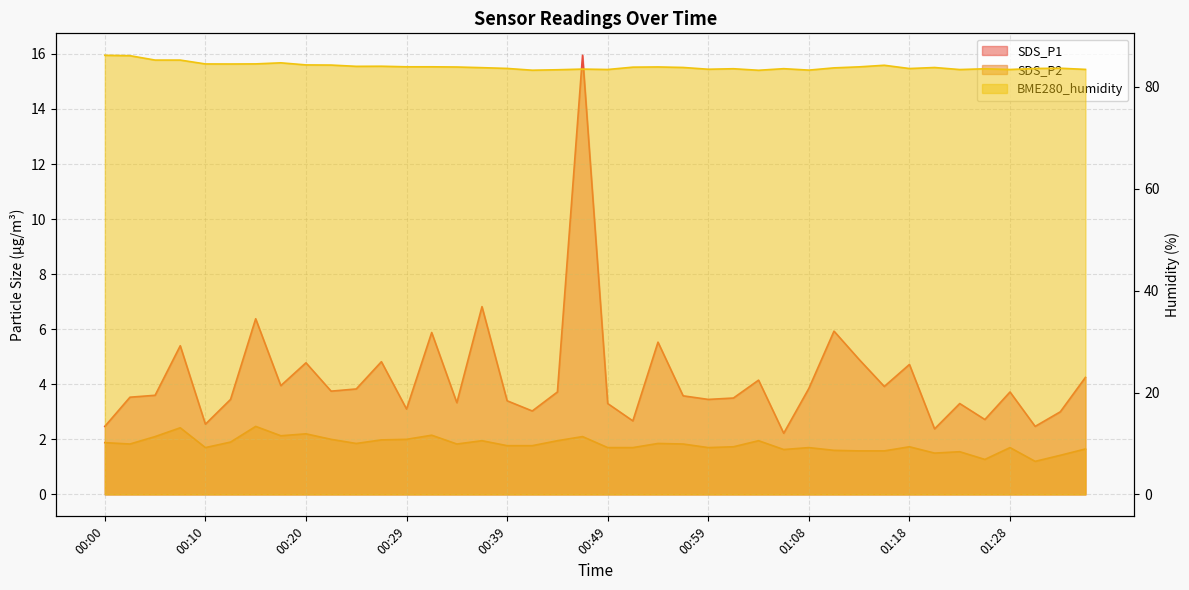

True or false: SDS_P2 and BME280_humidity intersect in this chart.

False